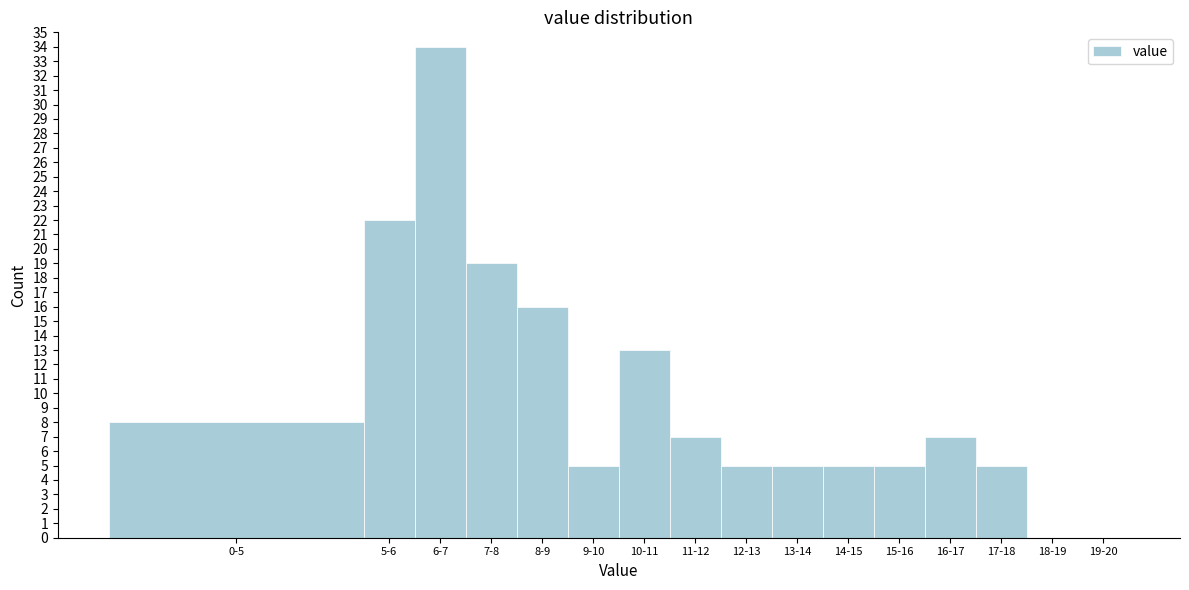

Reading left to right, extract all data points from this chart.

0-5=8	5-6=22	6-7=34	7-8=19	8-9=16	9-10=5	10-11=13	11-12=7	12-13=5	13-14=5	14-15=5	15-16=5	16-17=7	17-18=5	18-19=0	19-20=0